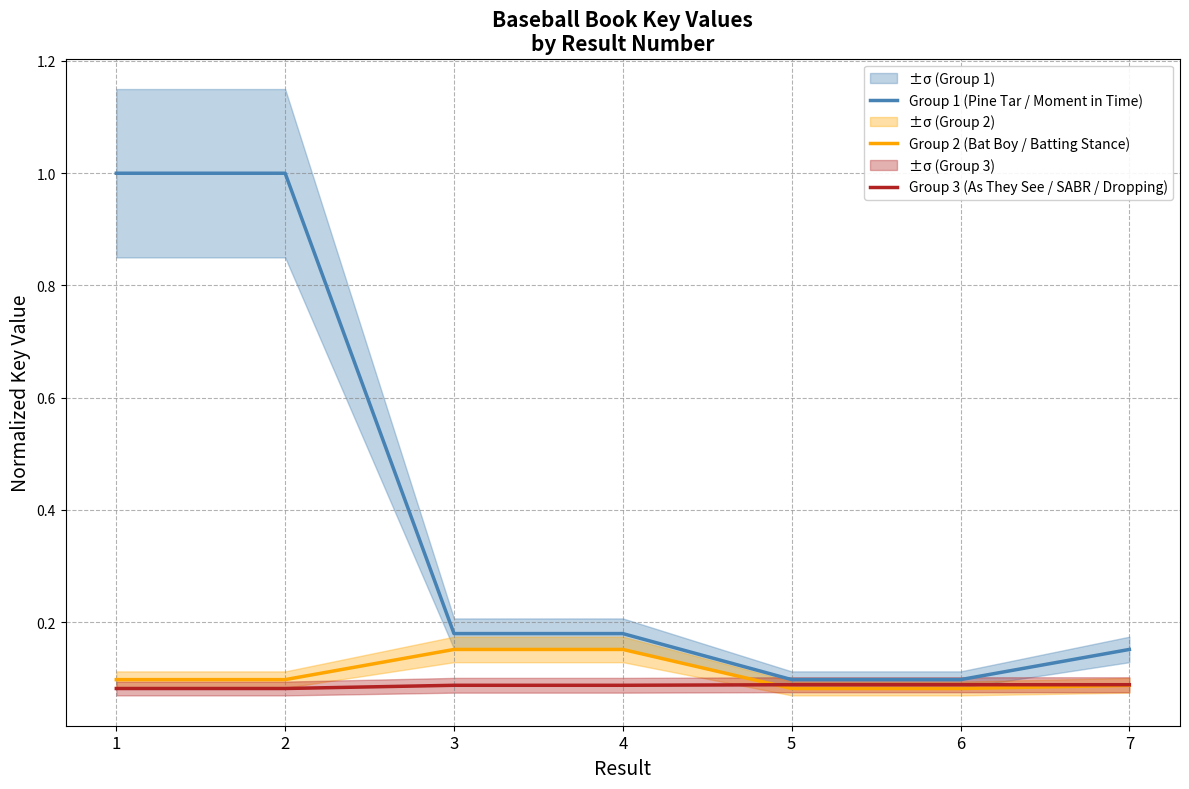

Does the chart have visible grid lines?

Yes